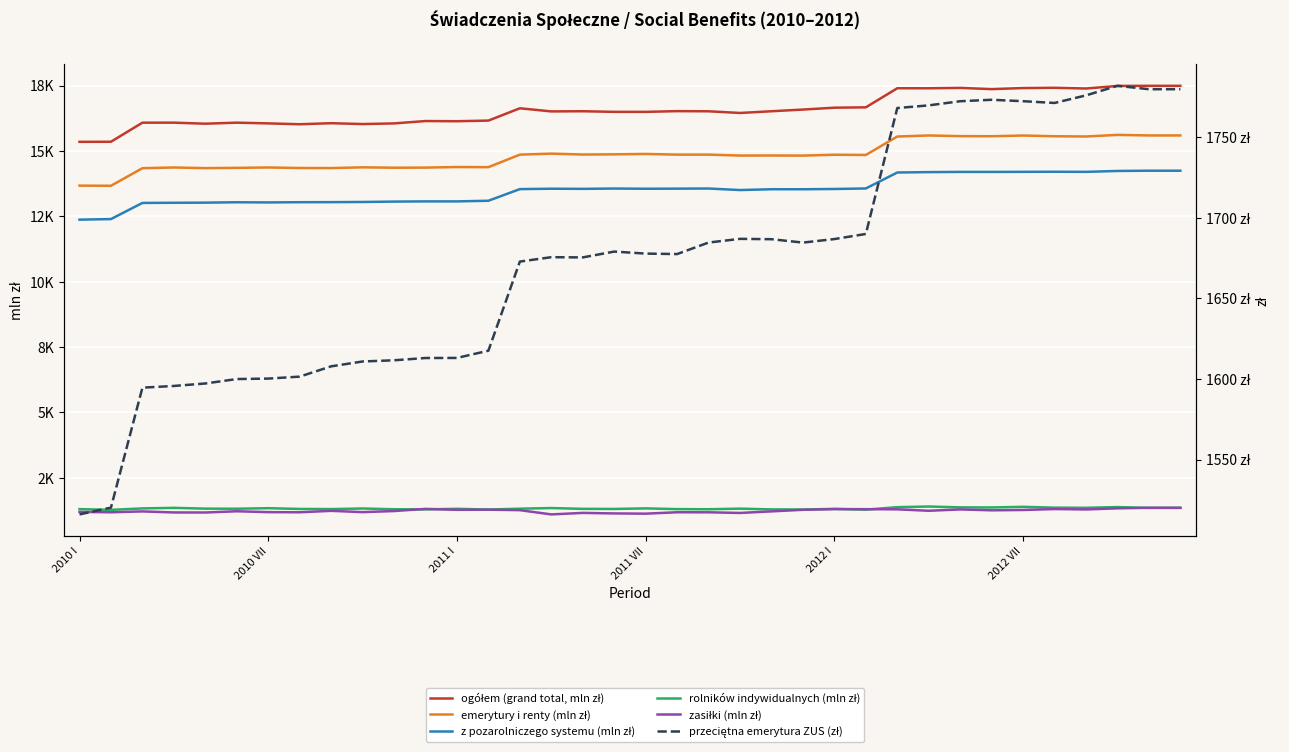

What are all the series names shown in the legend?

ogółem (grand total, mln zł), emerytury i renty (mln zł), z pozarolniczego systemu (mln zł), rolników indywidualnych (mln zł), zasiłki (mln zł), przeciętna emerytura ZUS (zł)